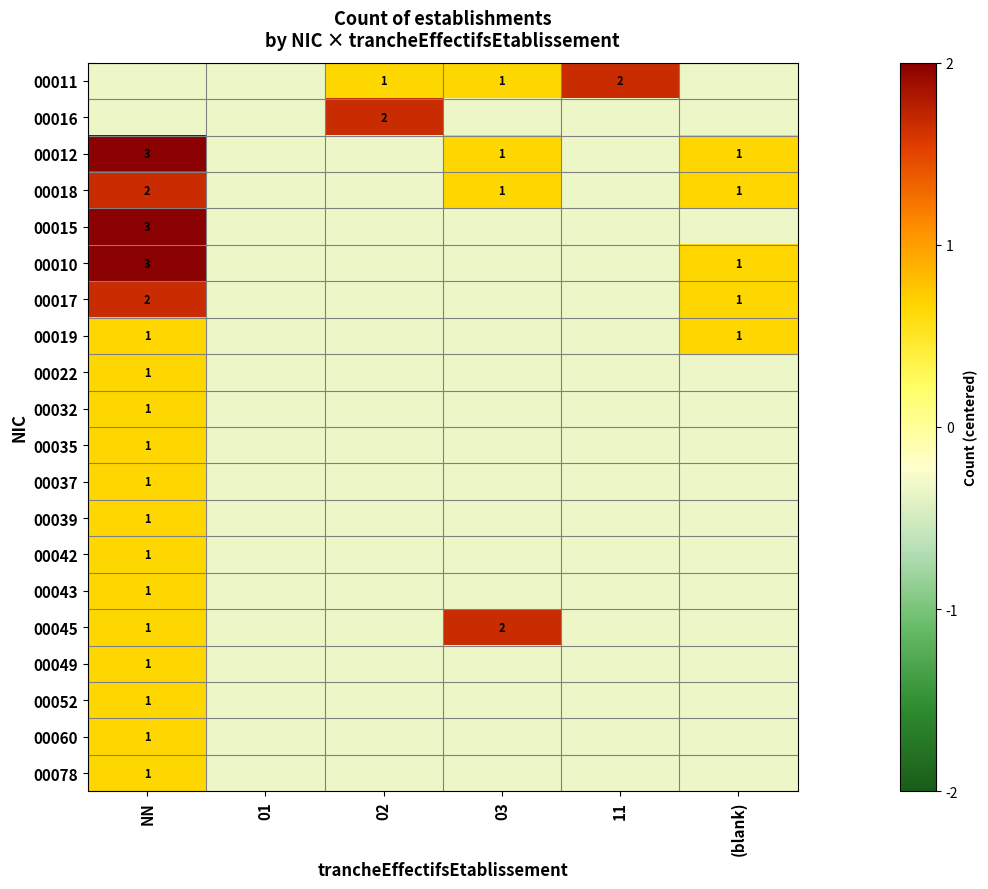

At which category is the sum across all series the highest?

NN